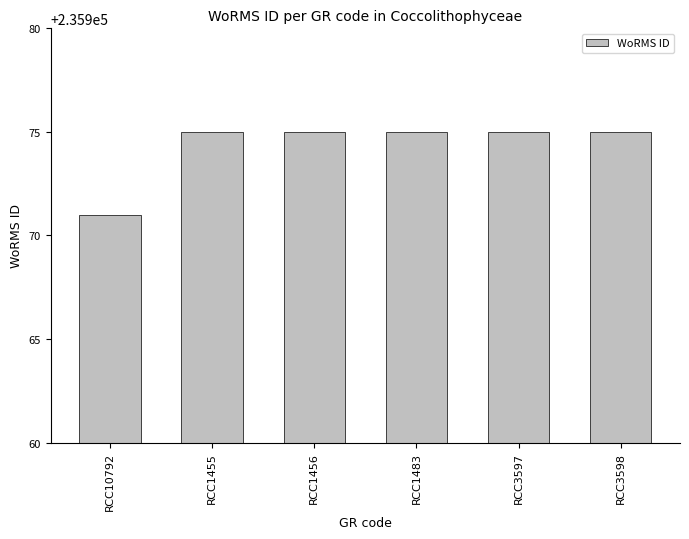

Read the value at RCC3597.

235975